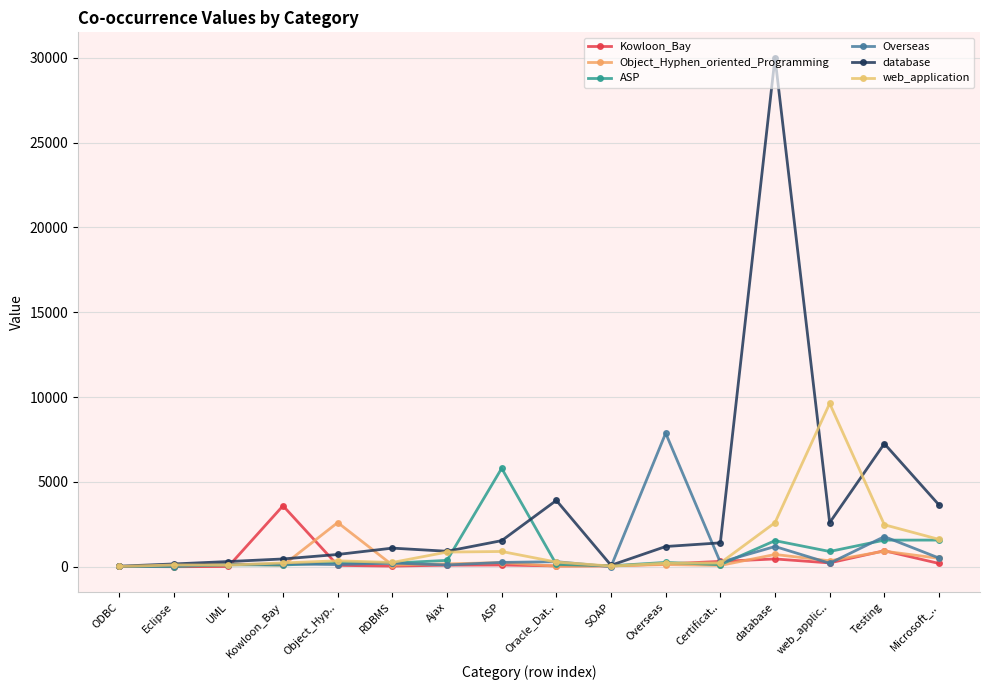

Where is the first local minimum for ASP?

Eclipse